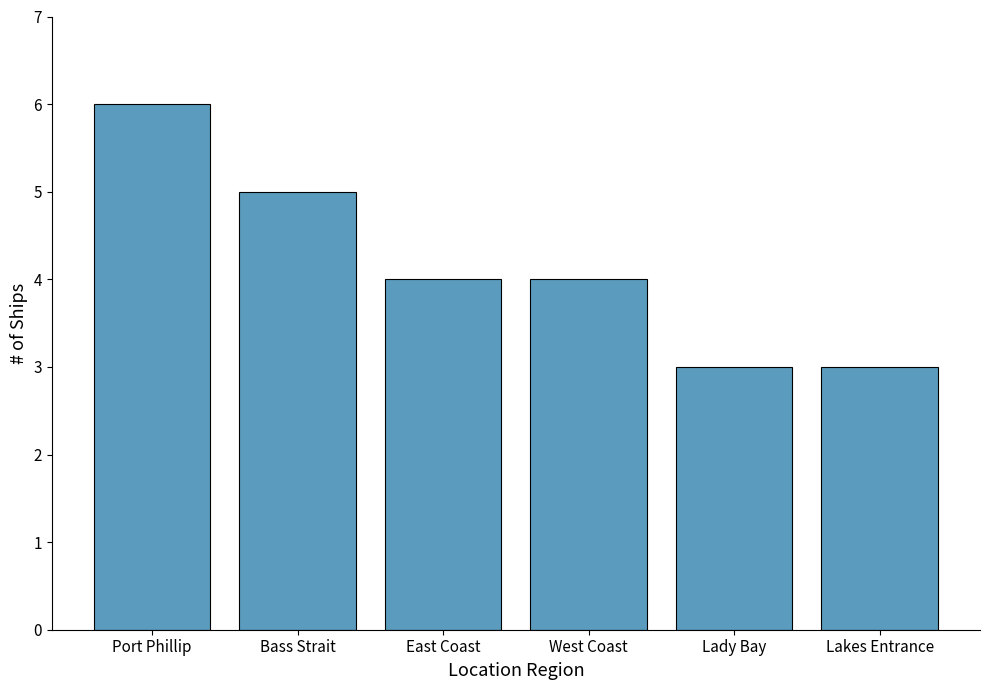

What is the difference between the second highest and minimum values?

2